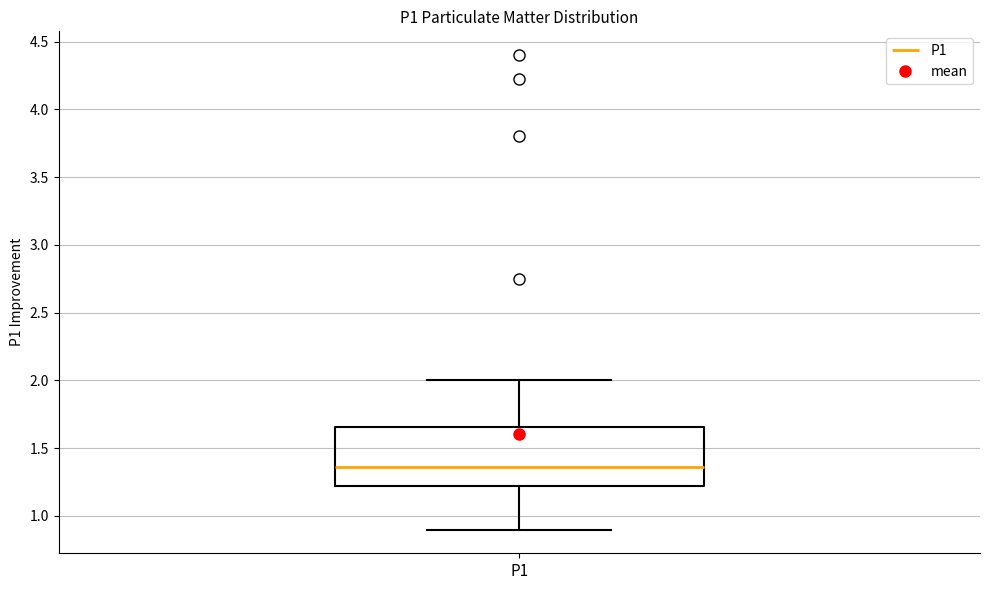

Where does the upper whisker of the box for P1 end on the y-axis? The values are not printed on the chart, so give them approximately, as read against the axis.

2.00